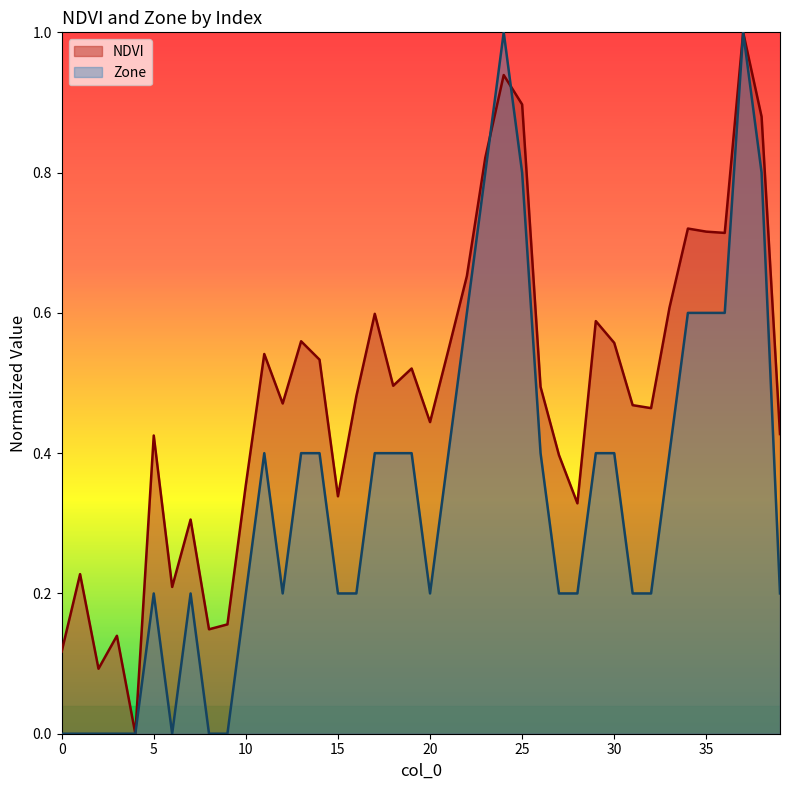

At how many categories does at least one series exceed 0?

39